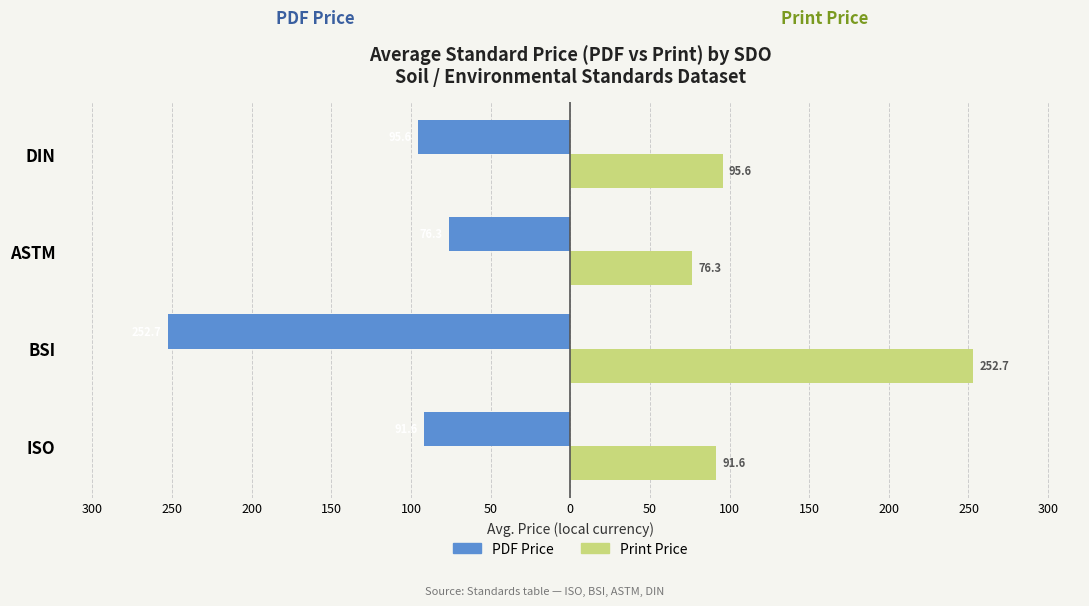

What are all the series names shown in the legend?

PDF Price, Print Price